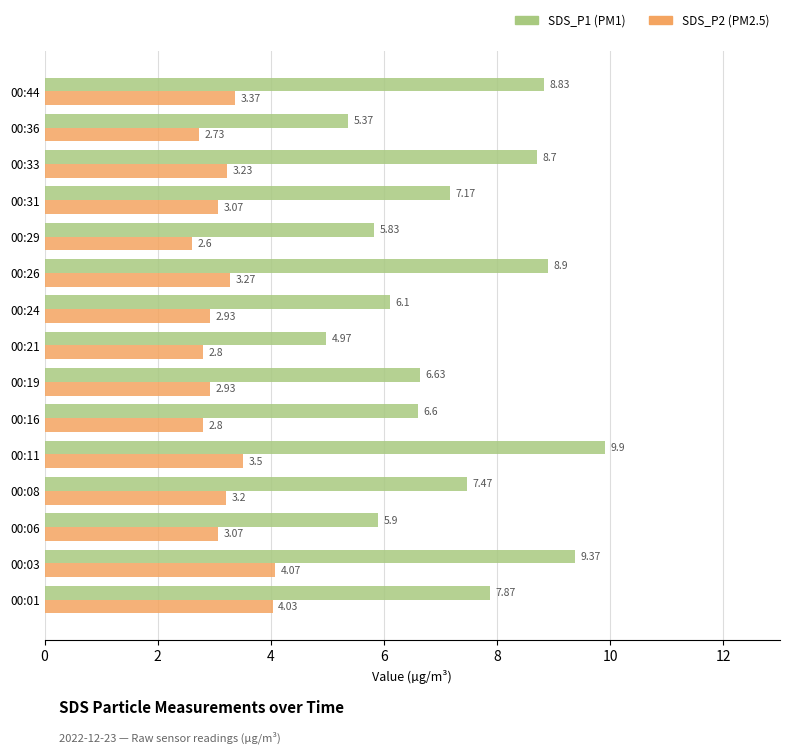

Rank the categories by SDS_P1 (PM1) value from highest to lowest.

00:11, 00:03, 00:26, 00:44, 00:33, 00:01, 00:08, 00:31, 00:19, 00:16, 00:24, 00:06, 00:29, 00:36, 00:21